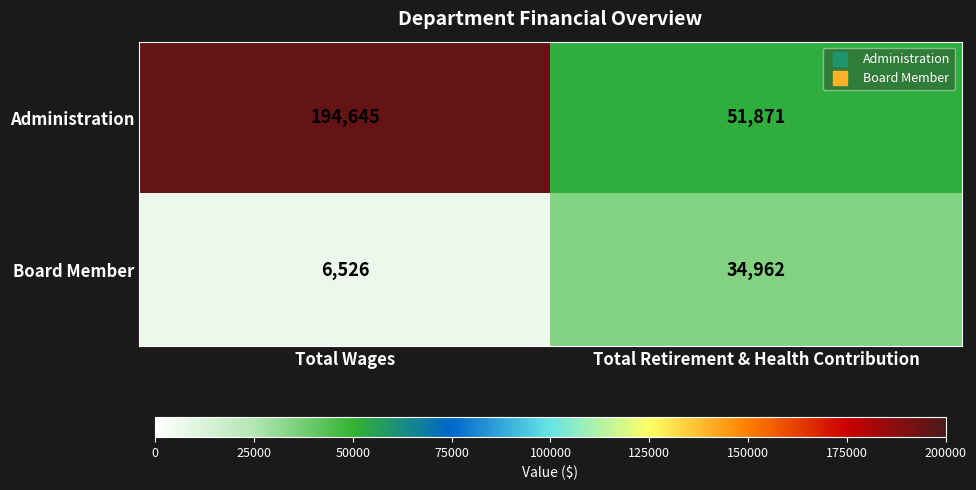

What is the average value of the Administration series?

123258